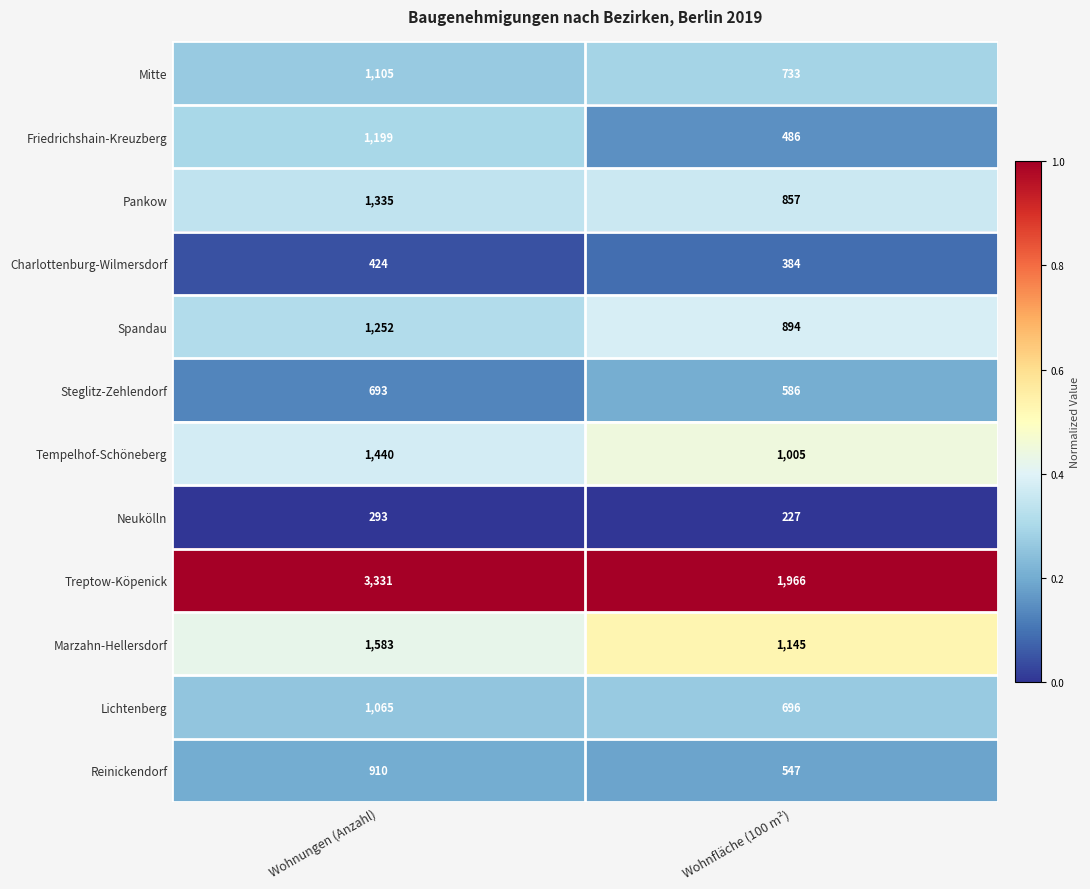

What is the greatest value displayed?

3331